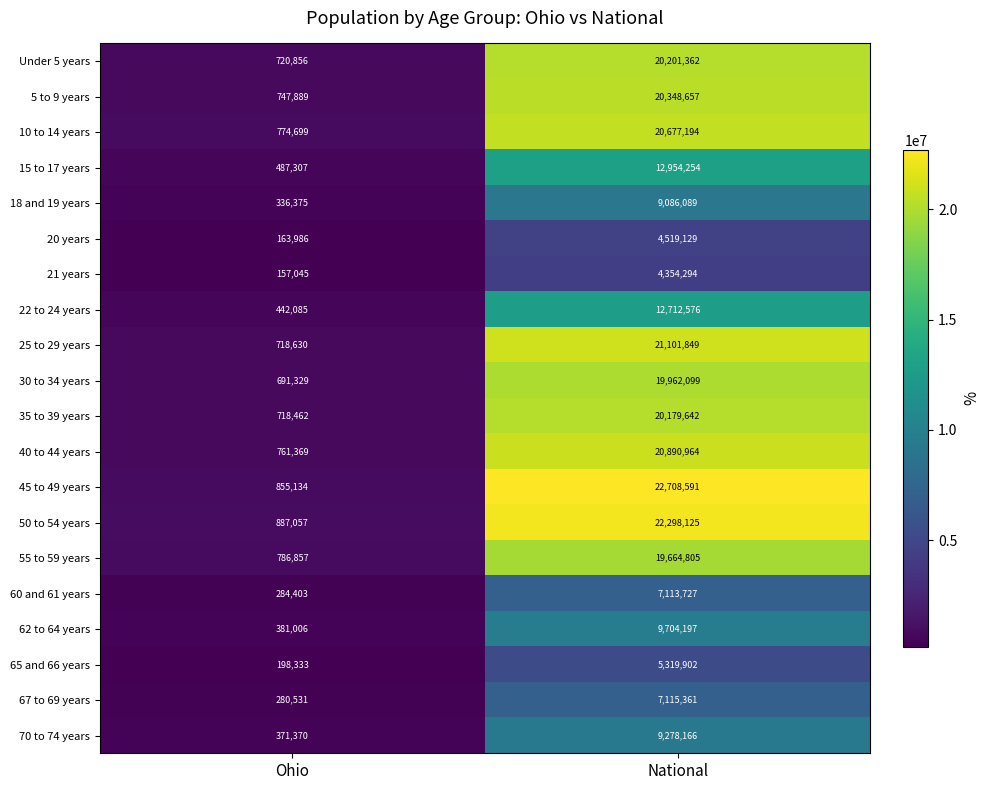

What value does the 22 to 24 years series have at National?

12712576